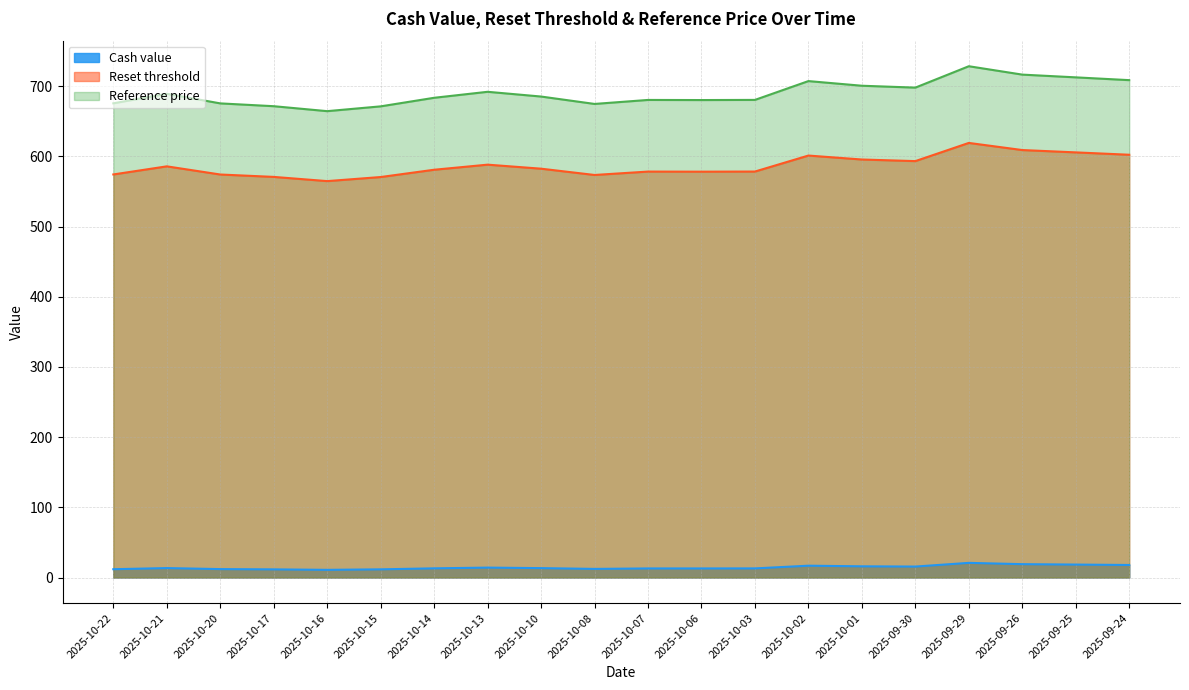

List the labels in order of Reference price value, largest first.

2025-09-29, 2025-09-26, 2025-09-25, 2025-09-24, 2025-10-02, 2025-10-01, 2025-09-30, 2025-10-13, 2025-10-21, 2025-10-10, 2025-10-14, 2025-10-03, 2025-10-07, 2025-10-06, 2025-10-22, 2025-10-20, 2025-10-08, 2025-10-17, 2025-10-15, 2025-10-16